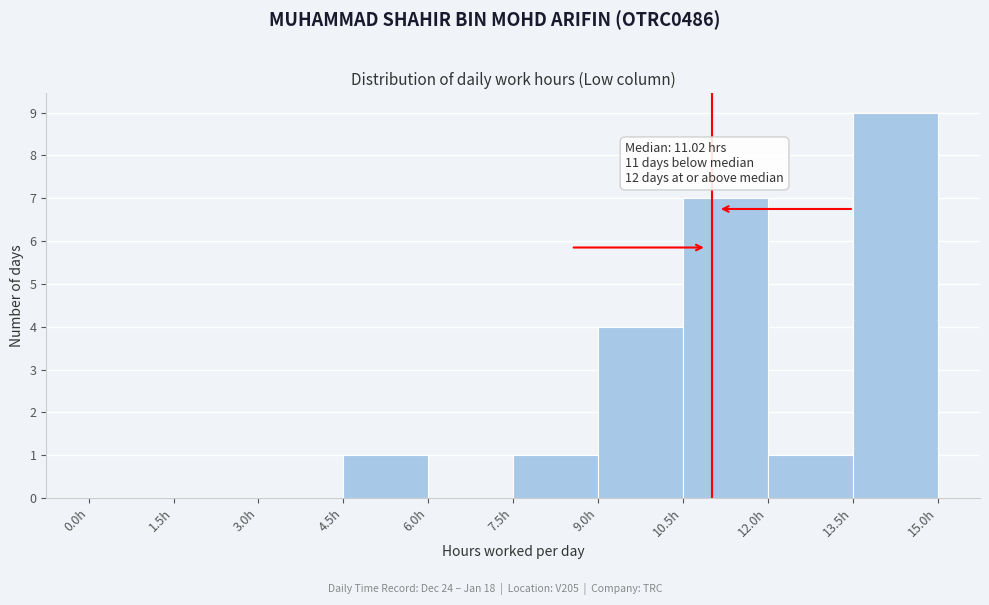

Over which range of the x-axis is the bar tallest?

13.5 to 15.0